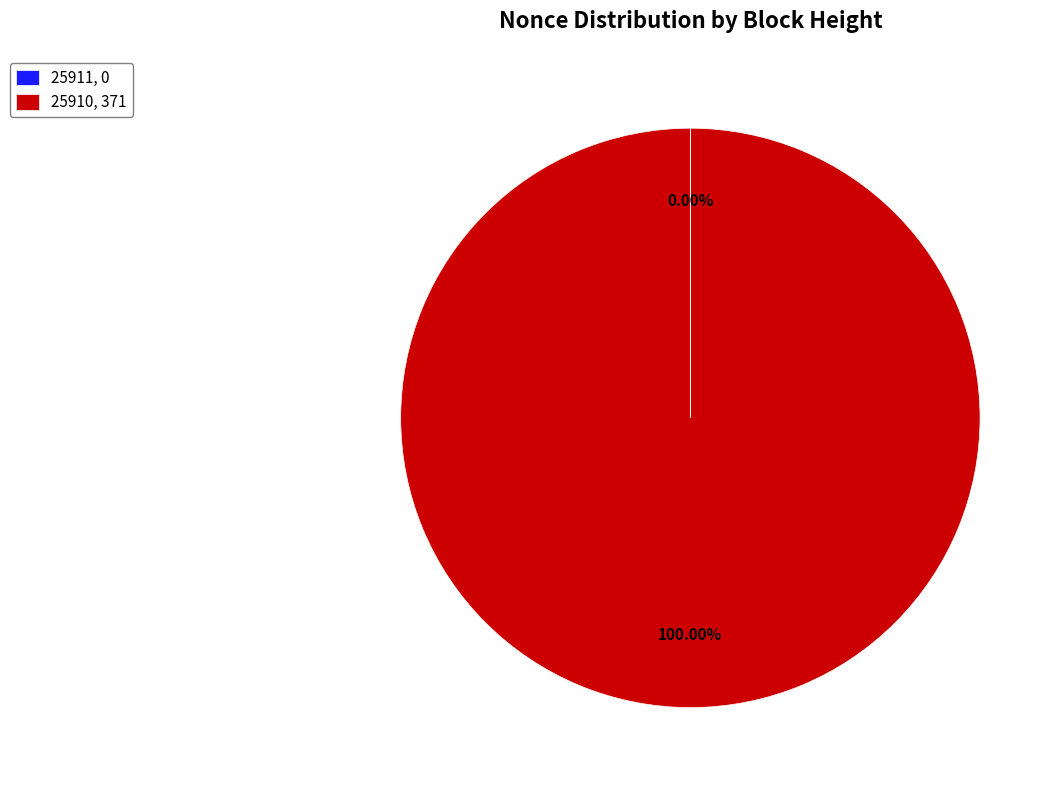

Does any single category account for the majority?

Yes